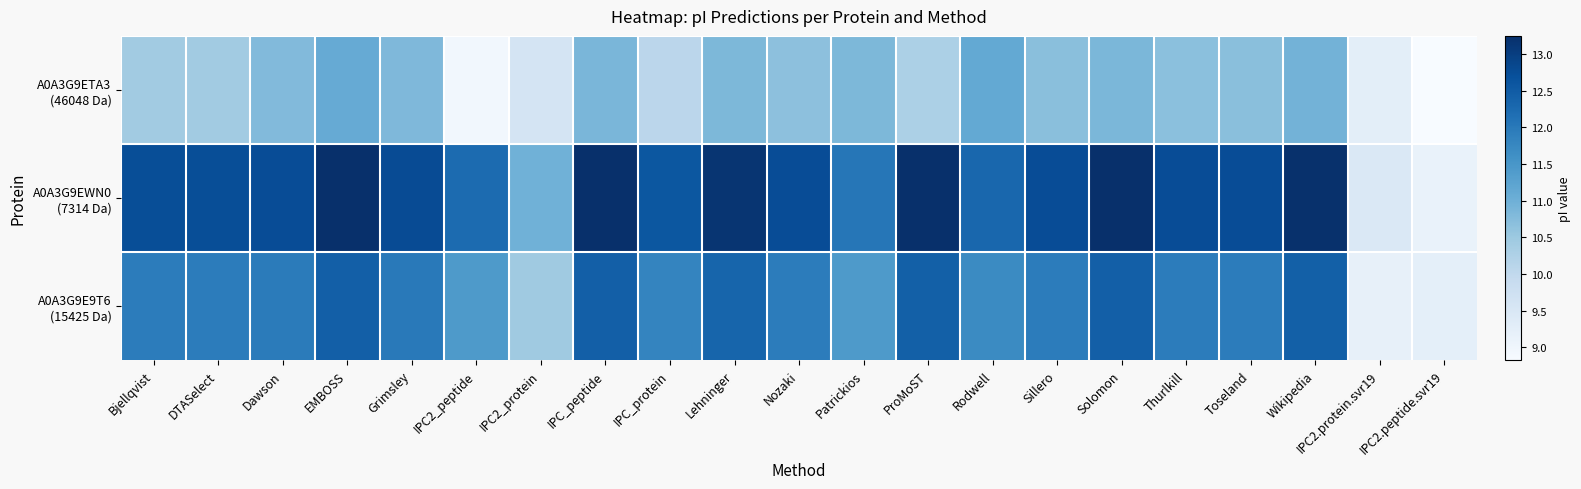

At which category does the chart reach its minimum across all series?

IPC2.peptide.svr19